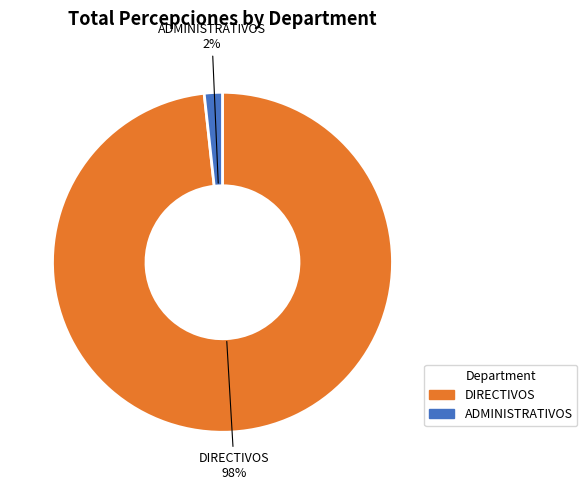

Is there any slice that represents more than half of the pie?

Yes